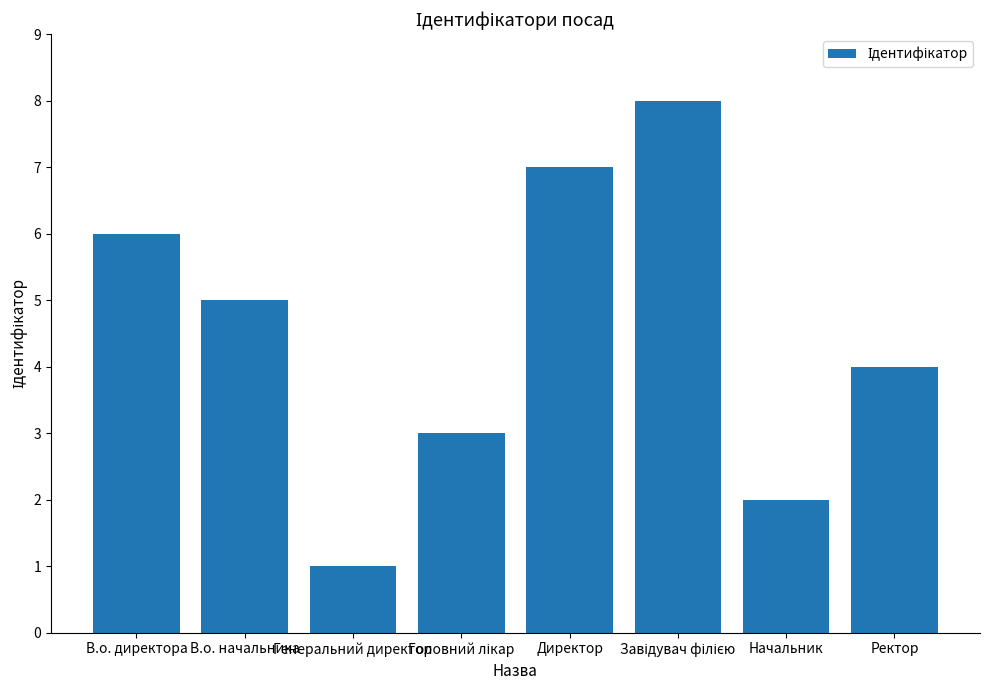

What is the change in value from В.о. начальника to Ректор?

-1